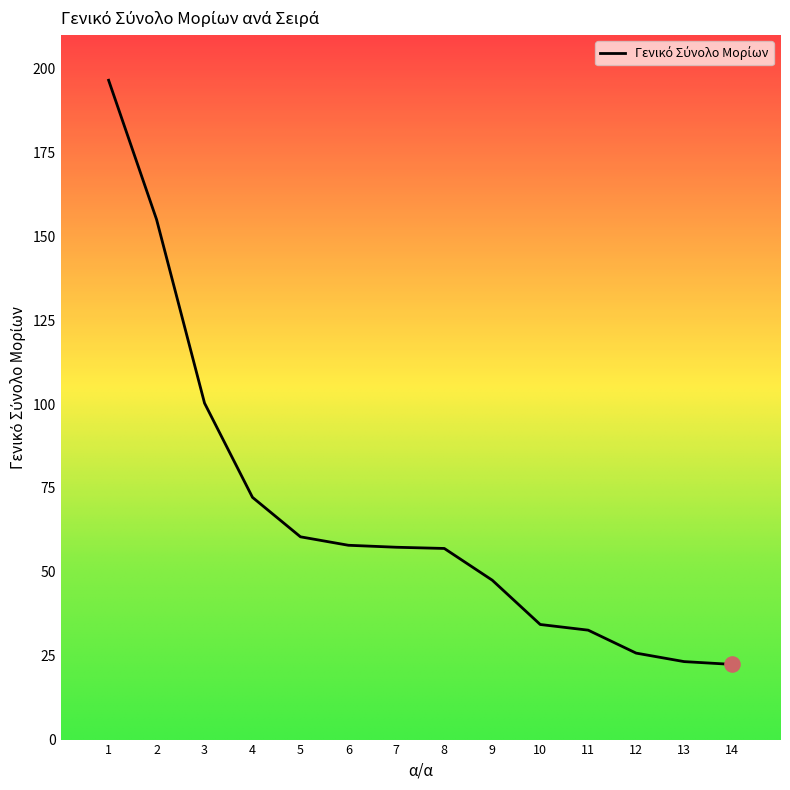

Between 9 and 14, which is larger?

9